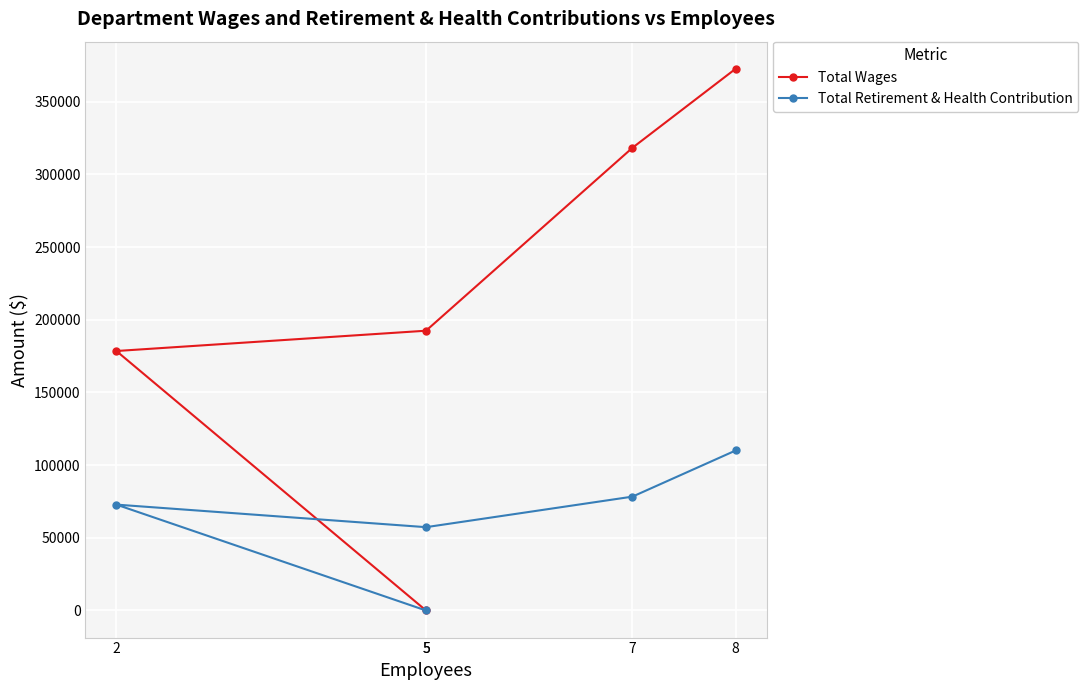

What is the difference between the Total Wages values at 2 and 5?

13958